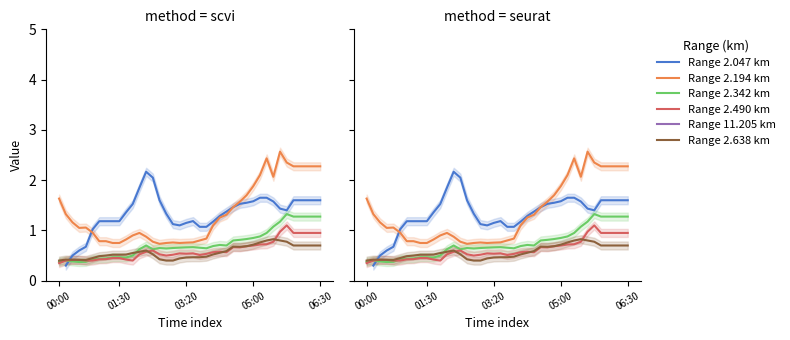

True or false: Range 2.342 km has a value of 2.2 at 35.

False